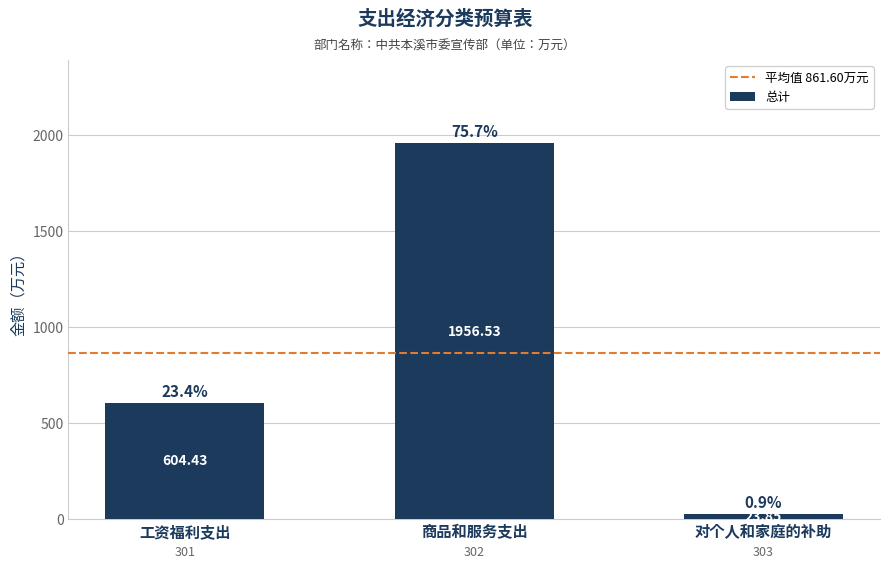

Which category has the lowest value across all series?

对个人和家庭的补助